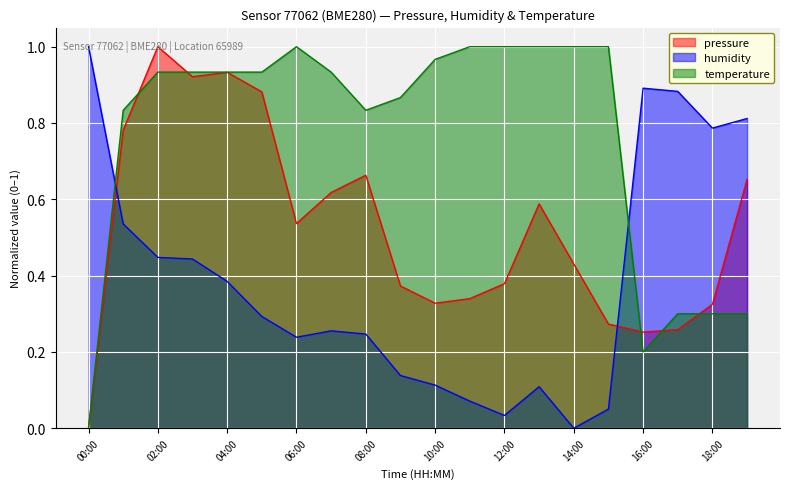

True or false: temperature has more than 2 points higher than both neighbors.

False